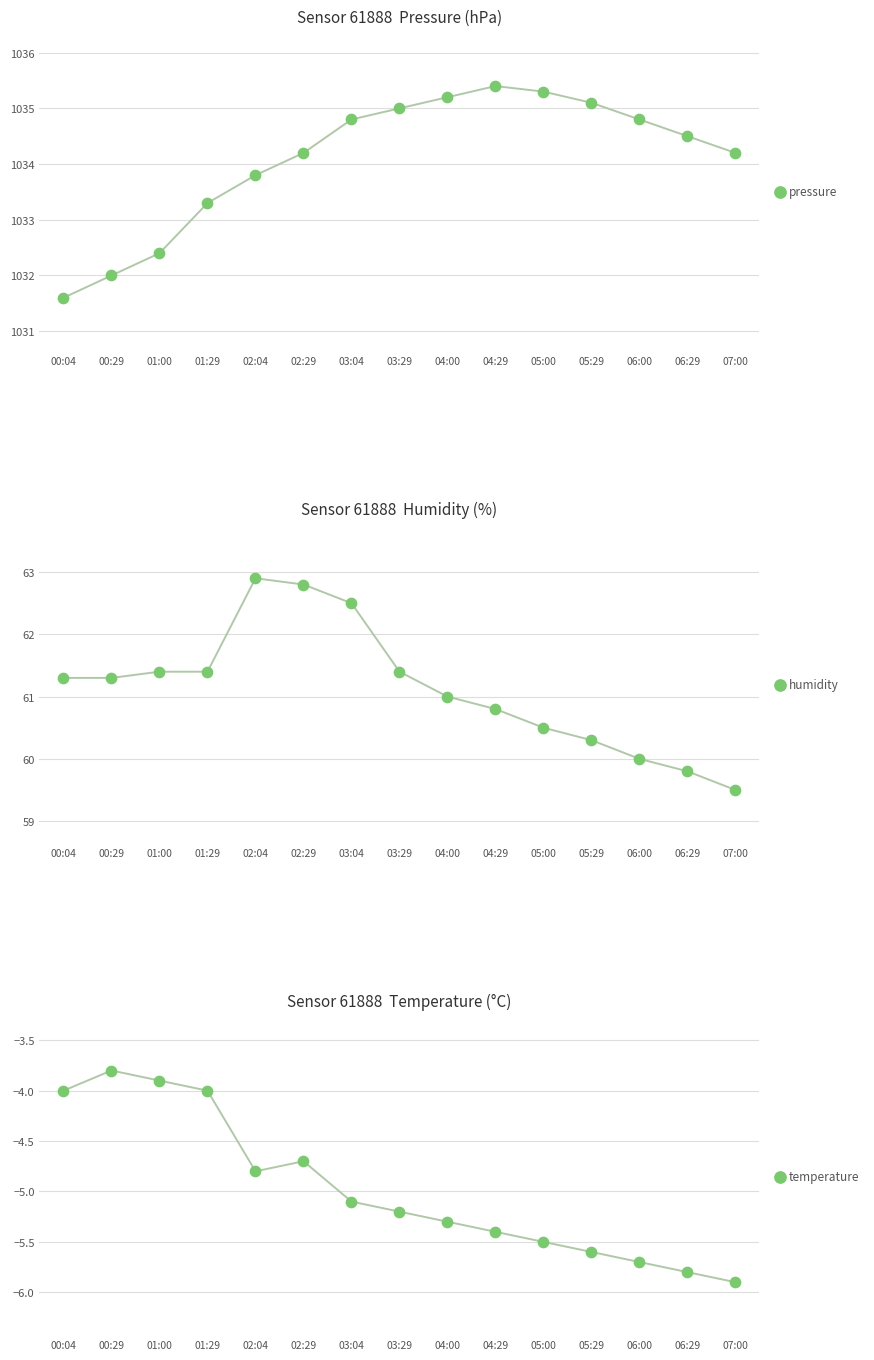

Is the value of humidity at 07:00 greater than the value of pressure at 00:29?

No